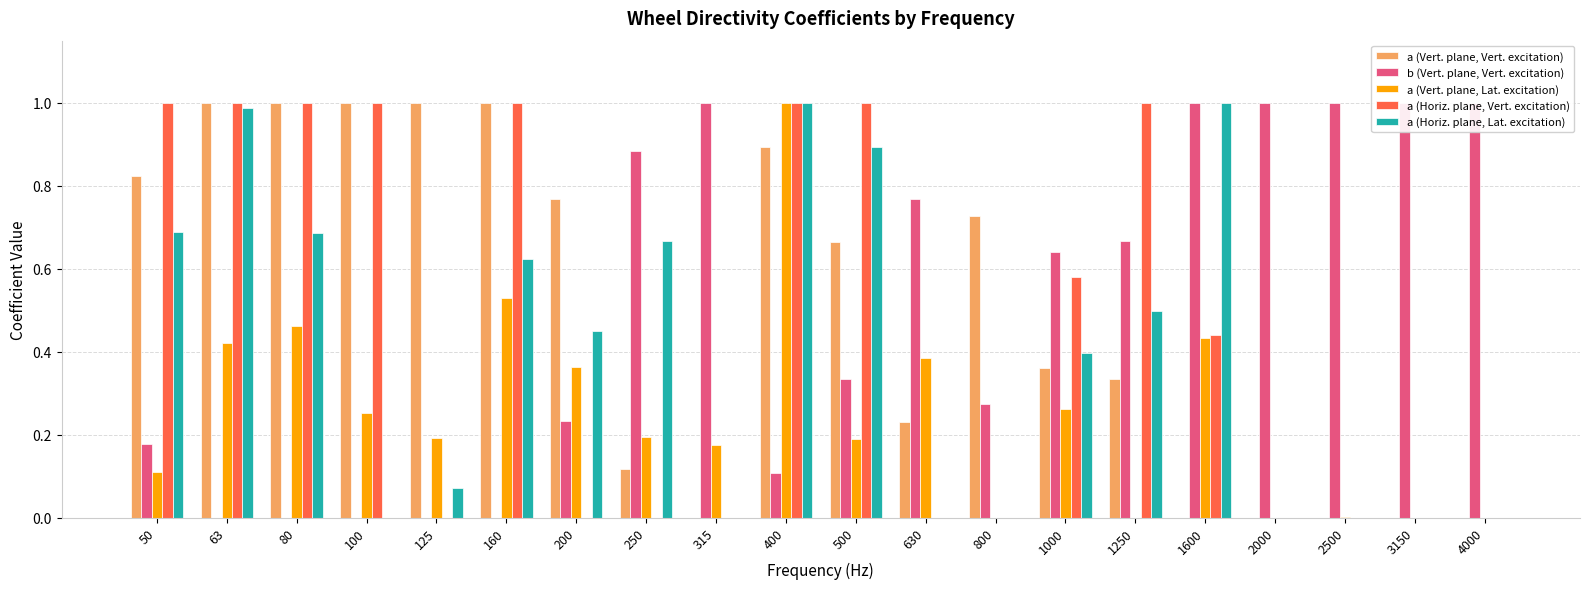

What is the value of the b (Vert. plane, Vert. excitation) bar at the 11th from the left?

0.3